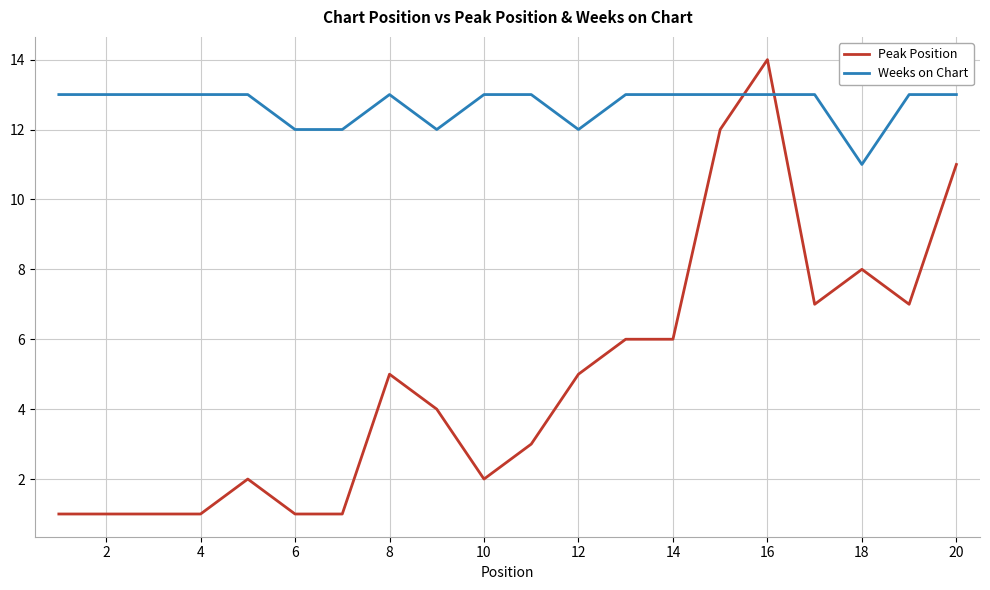

Reading right to left, extract all data points from this chart.

Peak Position: 11	7	8	7	14	12	6	6	5	3	2	4	5	1	1	2	1	1	1	1
Weeks on Chart: 13	13	11	13	13	13	13	13	12	13	13	12	13	12	12	13	13	13	13	13